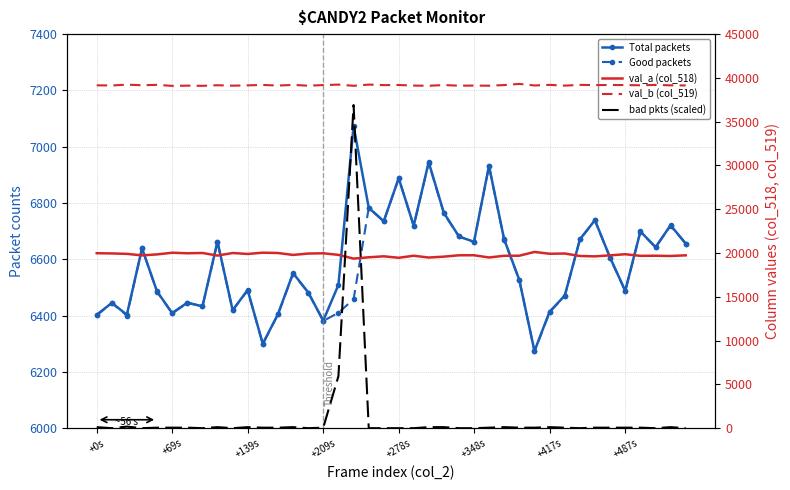

Is the value of bad pkts (scaled) at 21 greater than the value of Total packets at 13?

No